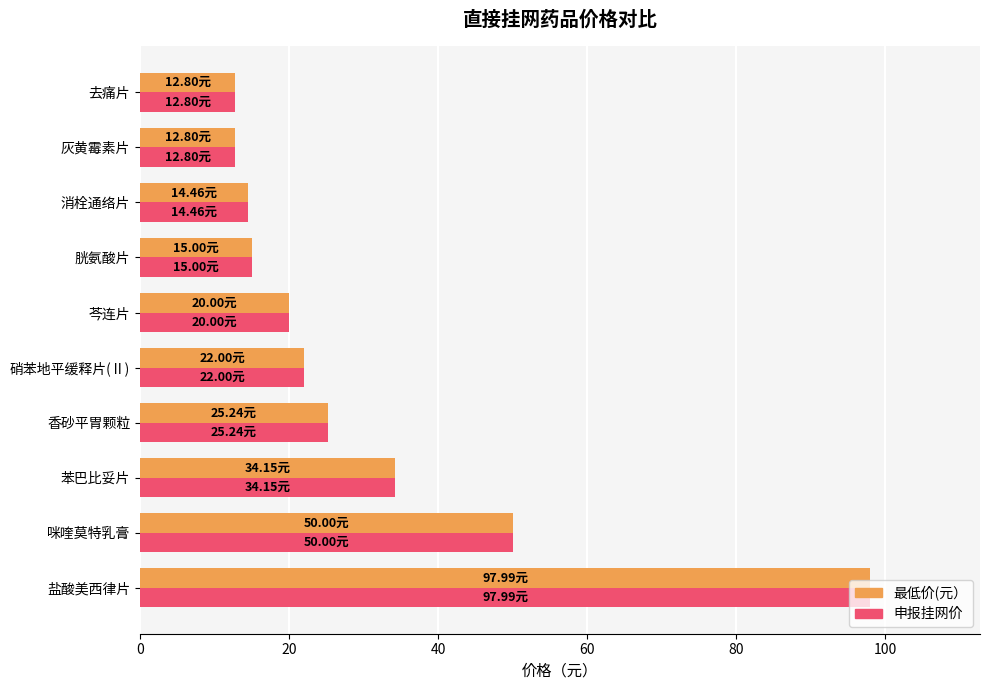

At which label is 申报挂网价 closest to 55?

咪喹莫特乳膏